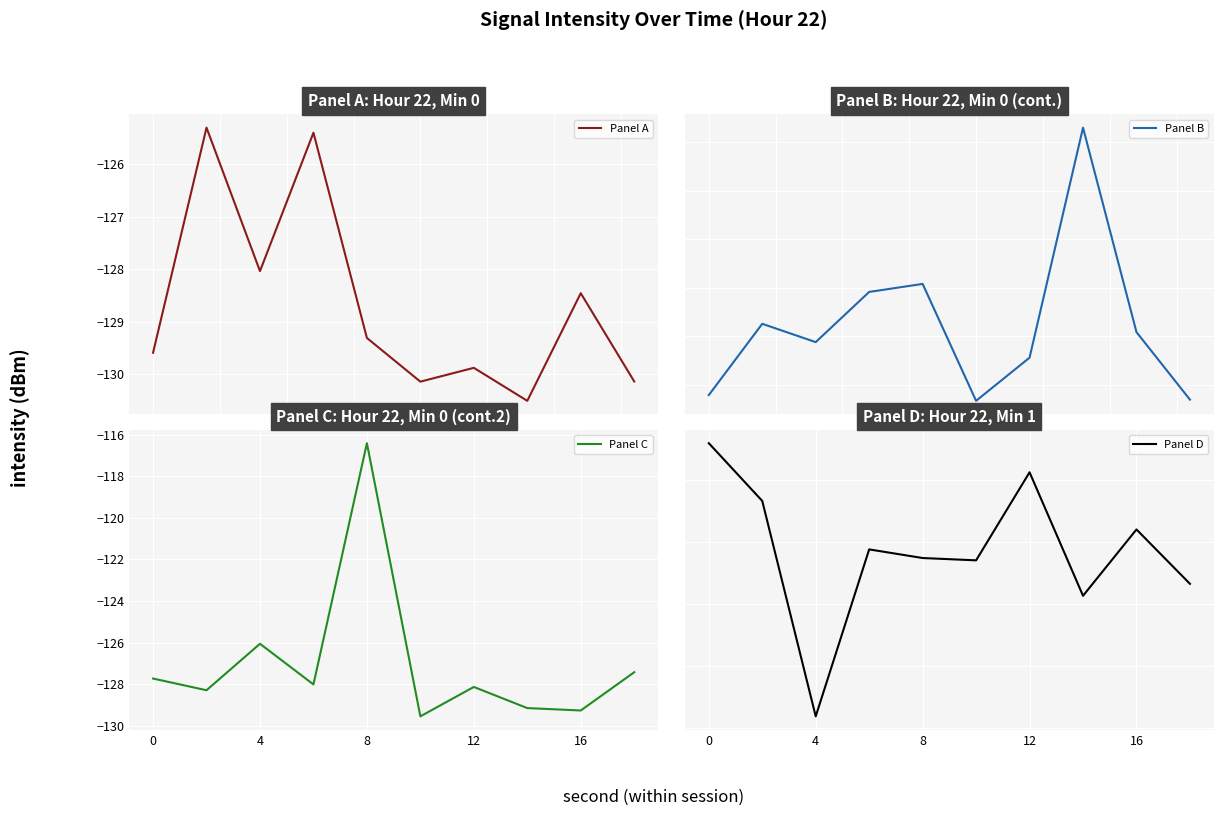

Reading left to right, list all the values displayed in this chart.

Panel A: -129.6	-125.3	-128.0	-125.4	-129.3	-130.1	-129.9	-130.5	-128.5	-130.1
Panel B: -130.1	-129.4	-129.6	-129.0	-129.0	-130.2	-129.7	-127.3	-129.5	-130.2
Panel C: -127.7	-128.3	-126.1	-128.0	-116.4	-129.5	-128.1	-129.1	-129.3	-127.4
Panel D: -127.4	-128.3	-131.8	-129.1	-129.3	-129.3	-127.9	-129.9	-128.8	-129.7